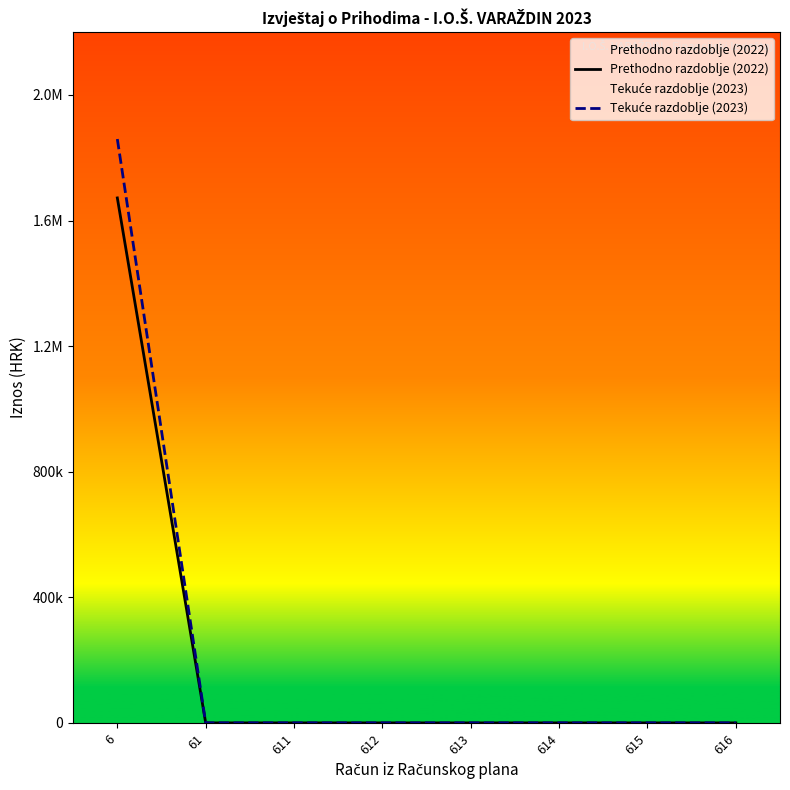

Rank the categories by Prethodno razdoblje (2022) value from highest to lowest.

6, 61, 611, 612, 613, 614, 615, 616